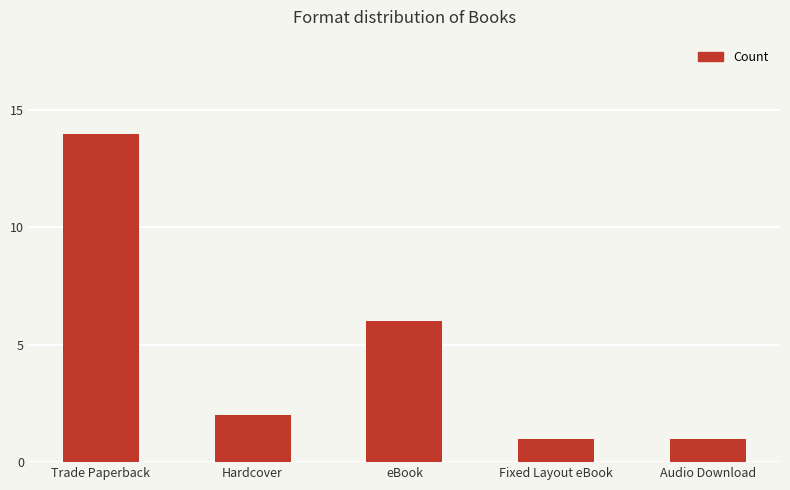

What is the smallest value displayed?

1